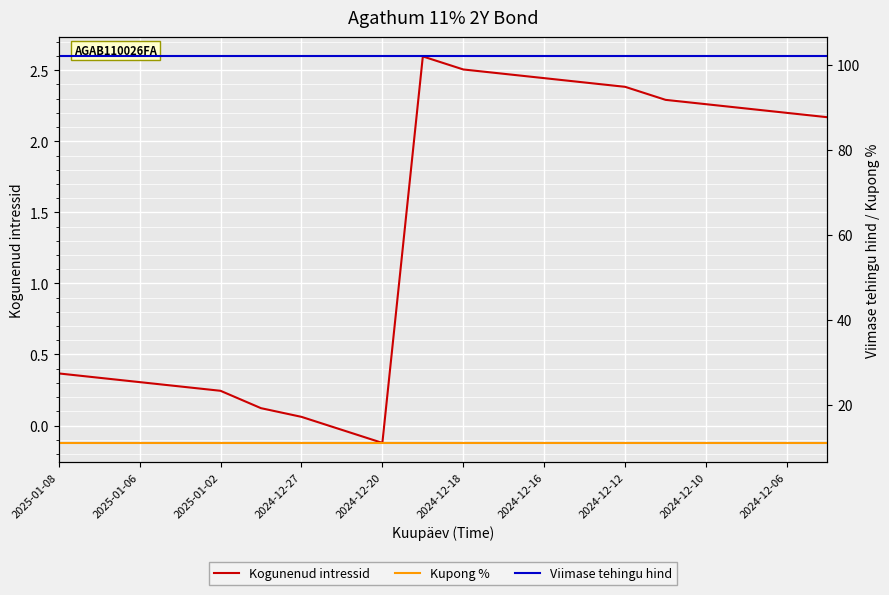

True or false: Kupong % and Kogunenud intressid intersect in this chart.

False